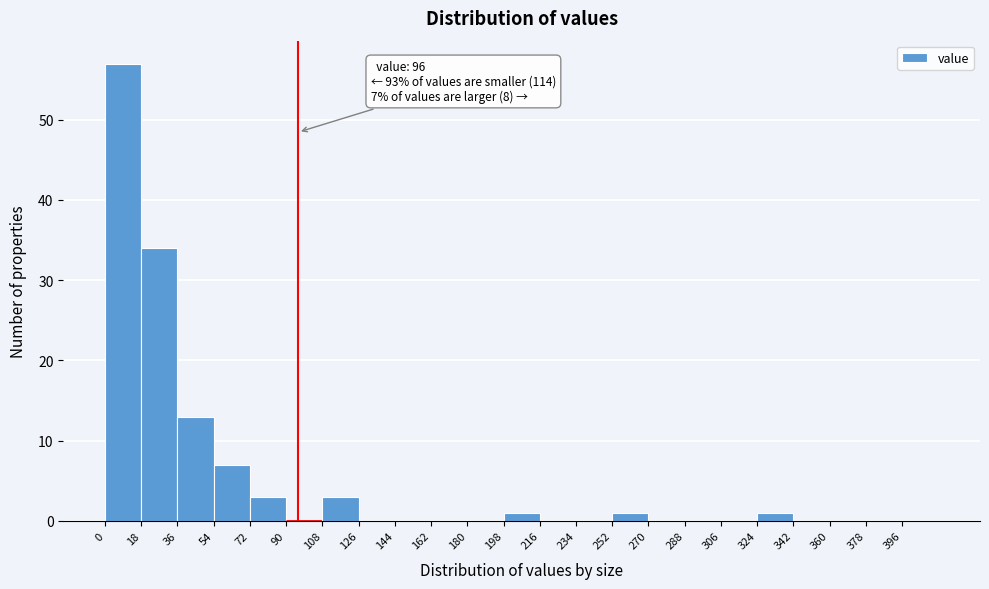

Over which range of the x-axis is the bar tallest?

0 to 18